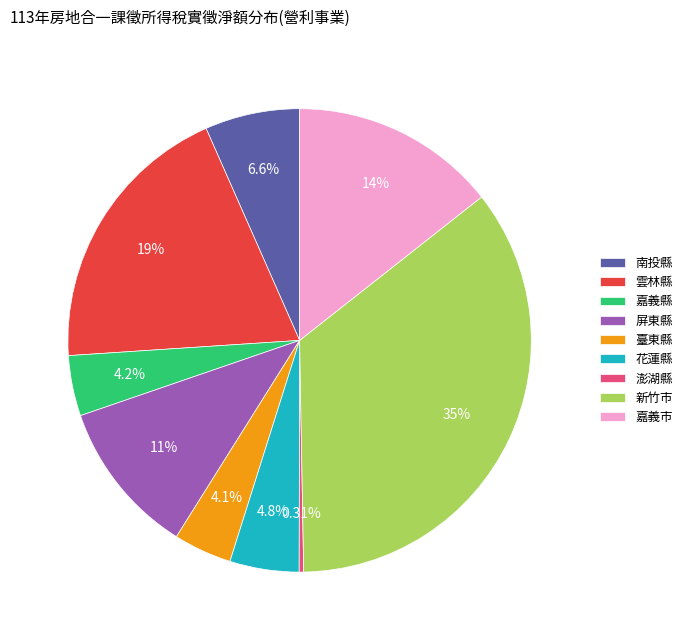

Does any single category account for the majority?

No